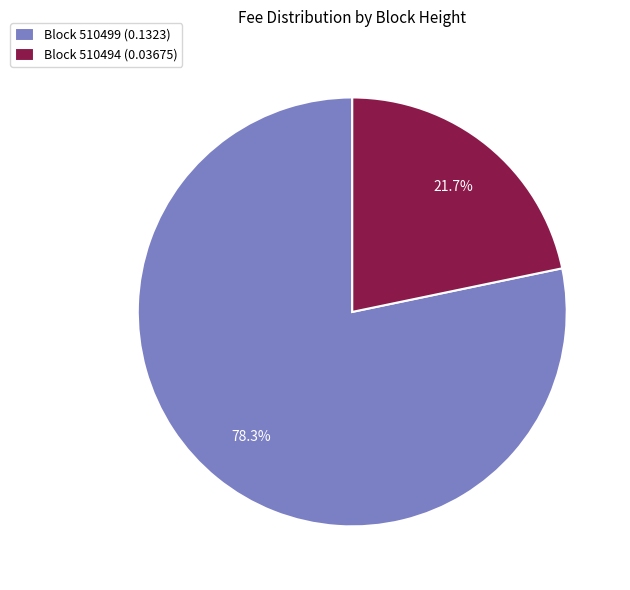

How many slices are in this pie chart?

2